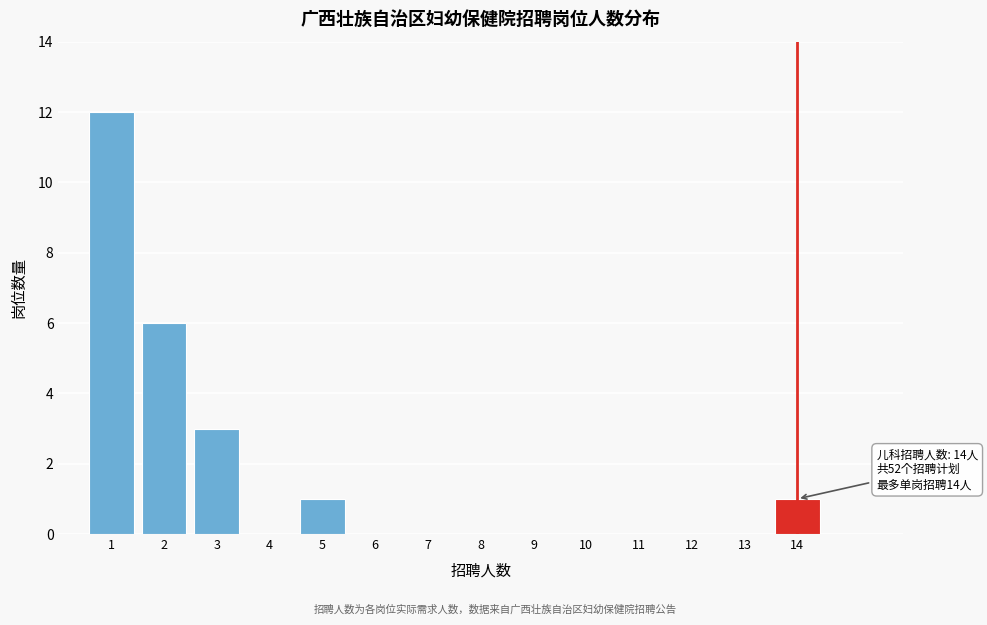

Reading right to left, list all the values displayed in this chart.

14=1	13=0	12=0	11=0	10=0	9=0	8=0	7=0	6=0	5=1	4=0	3=3	2=6	1=12